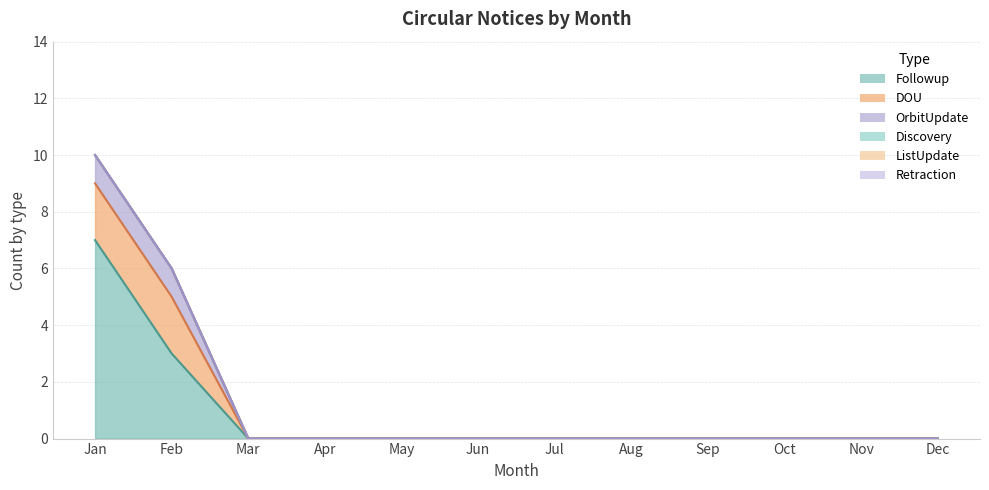

Which series has the largest total across all categories?

Followup